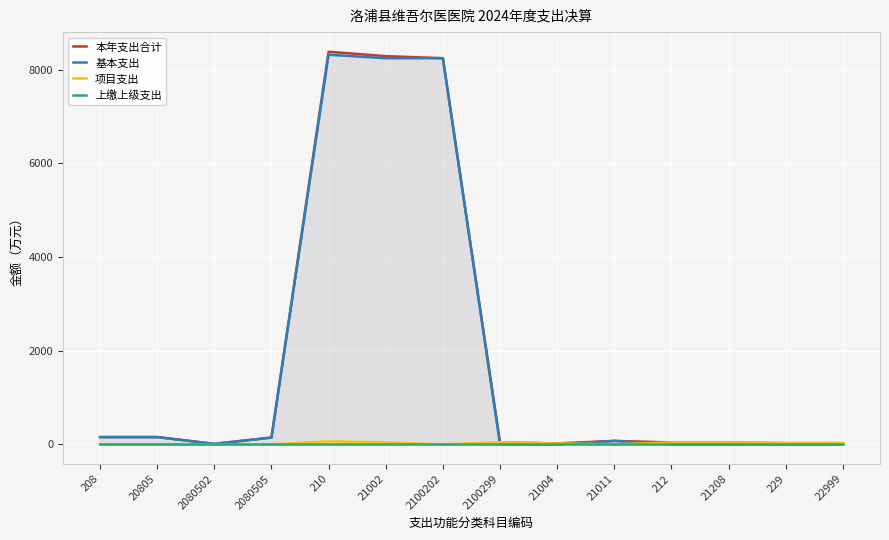

How many lines are shown in the chart?

4